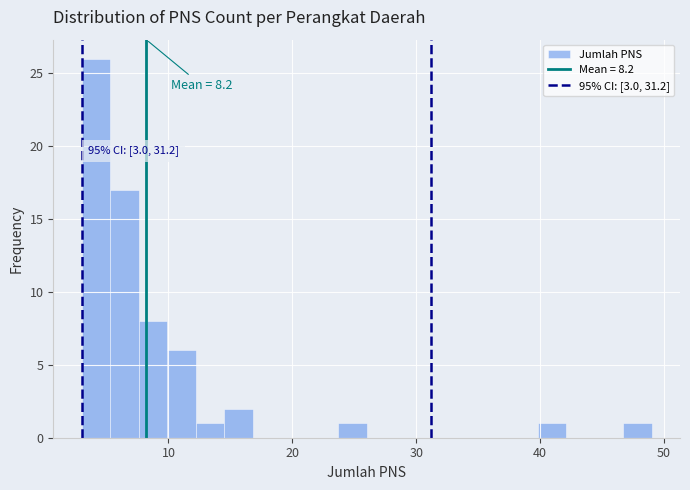

Read against the x-axis, roughly where is the centre of the tallest bar?

4